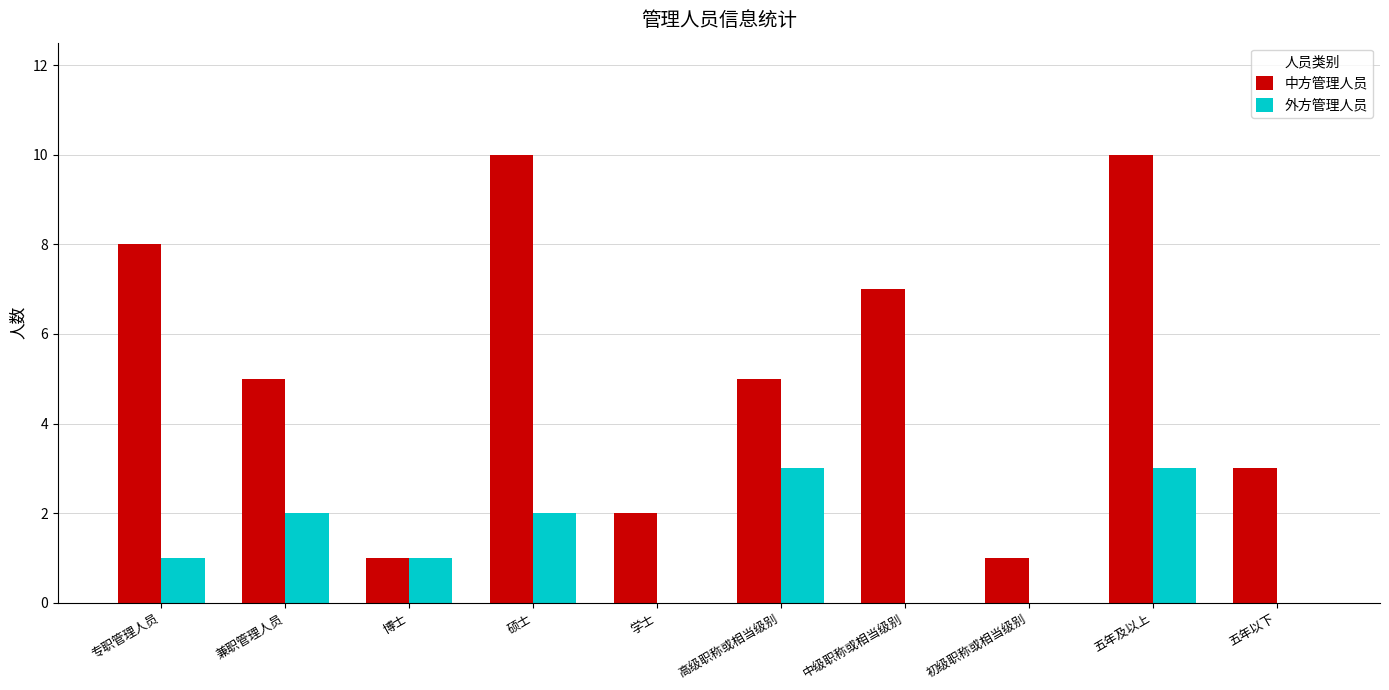

What is the sum of the 外方管理人员 values at 五年及以上 and 高级职称或相当级别?

6